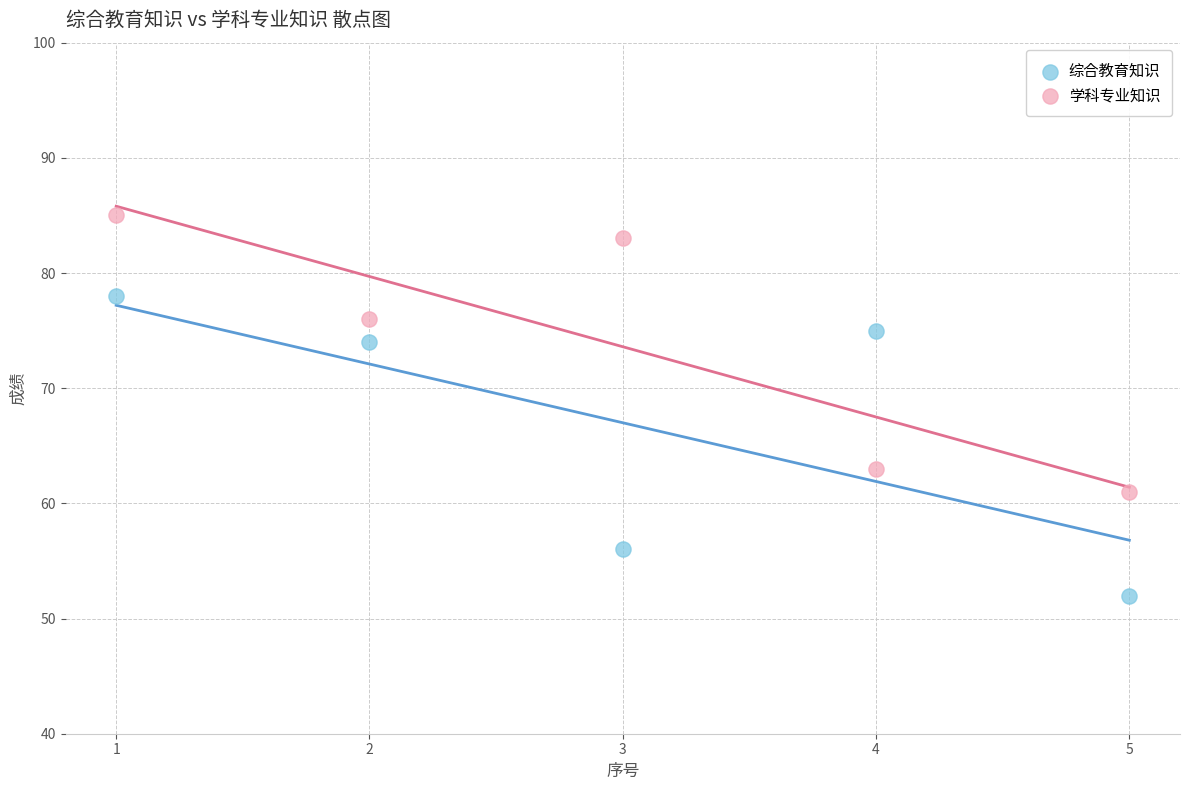

Which series reaches the minimum Y coordinate?

综合教育知识